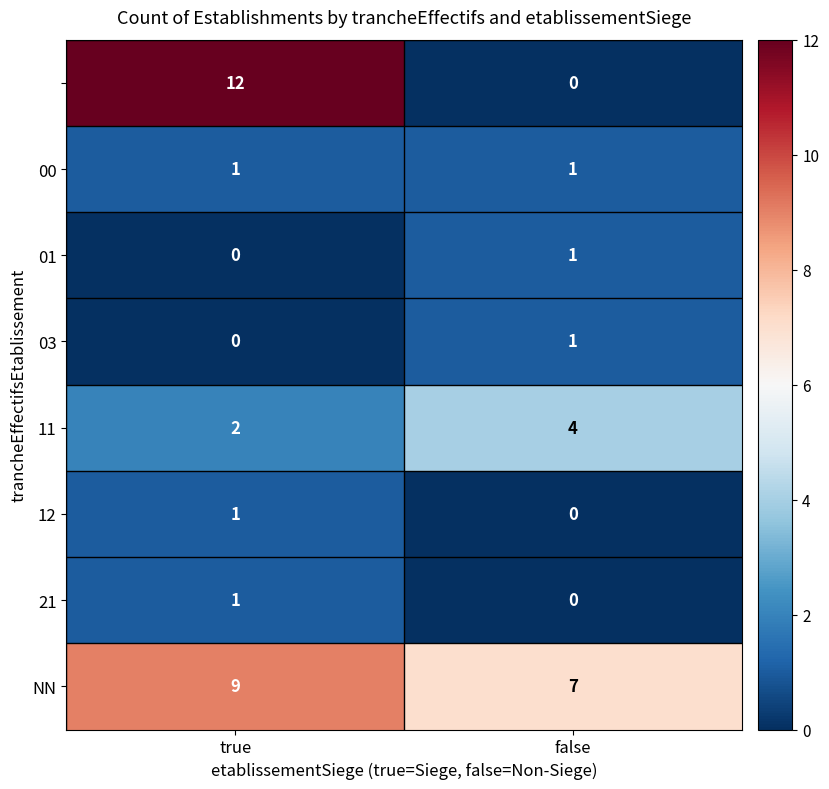

At which category does the chart reach its peak across all series?

true